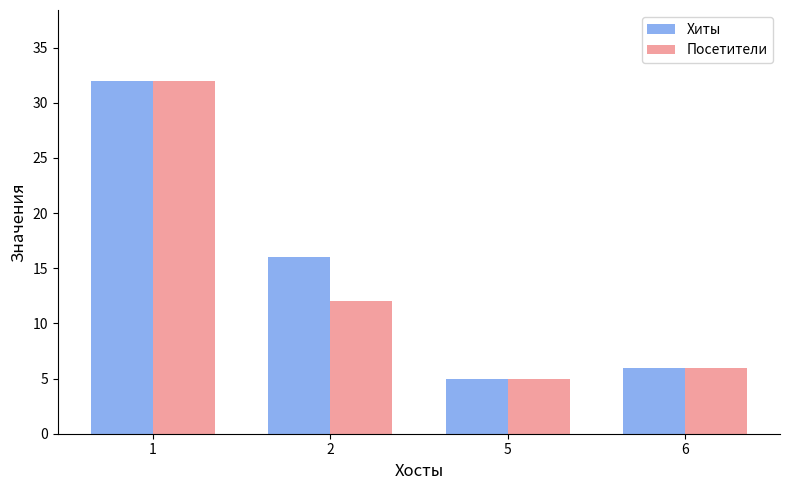

What is the sum of all Посетители values?

55